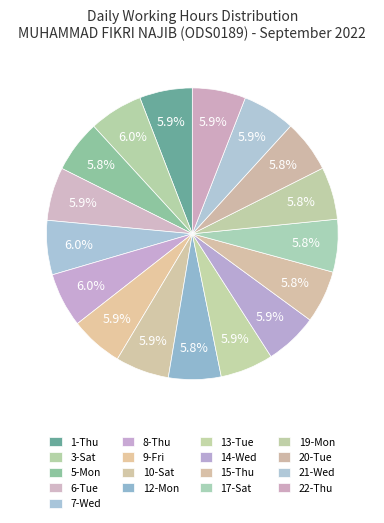

How many segments does this pie chart have?

17